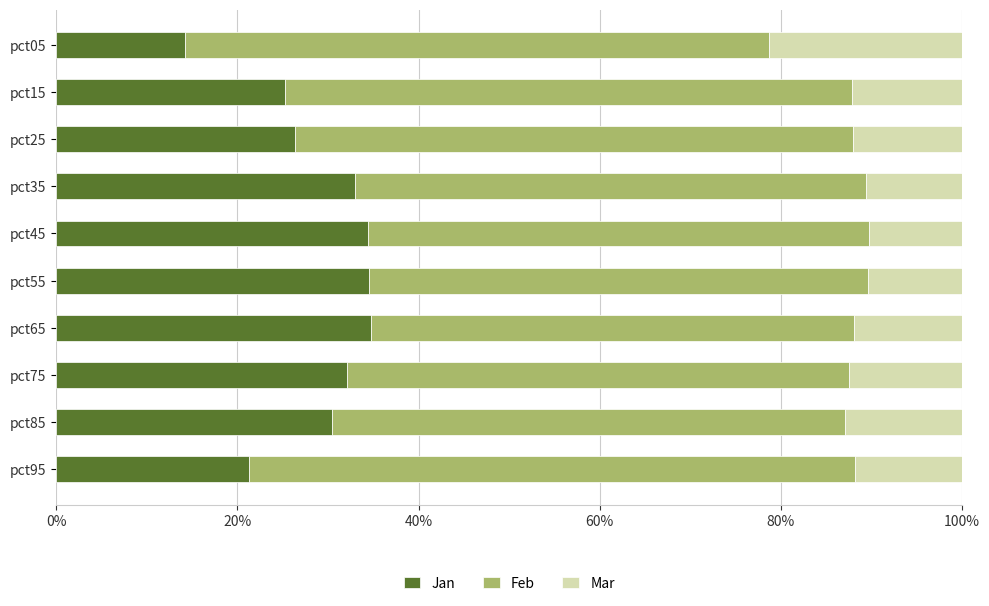

True or false: Jan has a value of 47.3 at pct85.

False